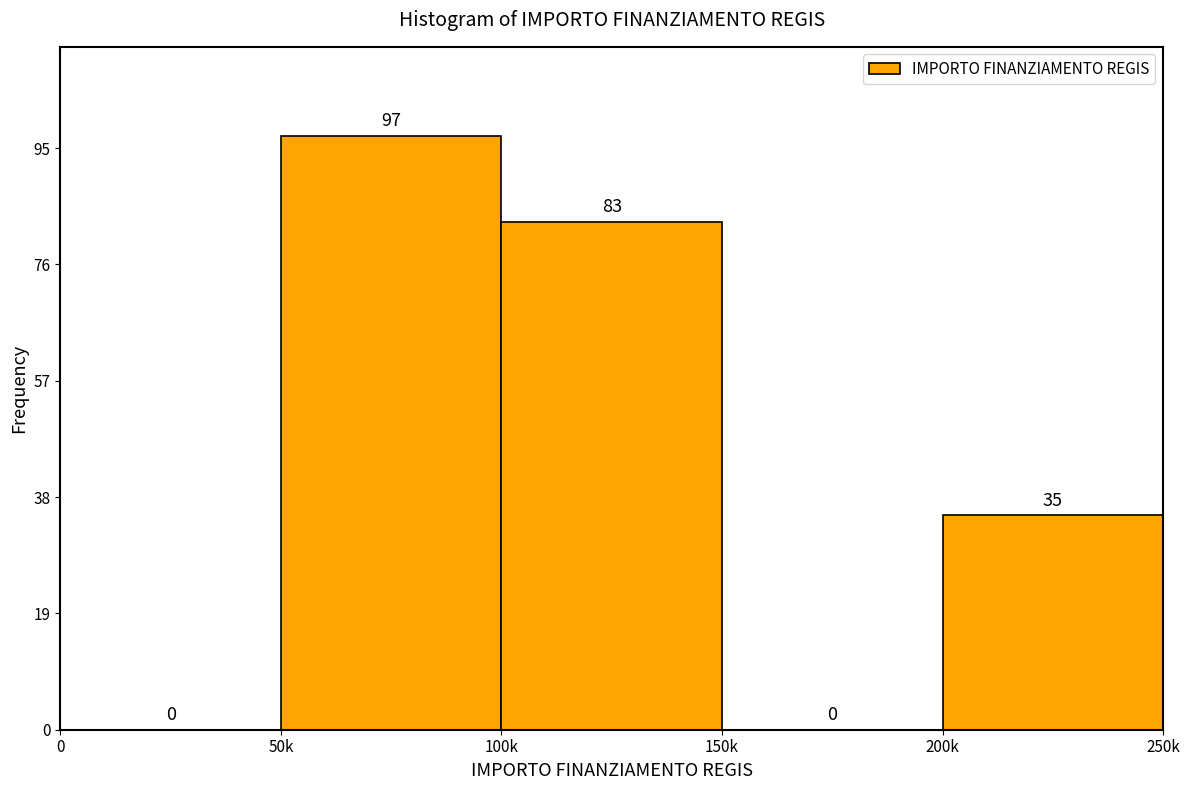

Reading left to right, extract all data points from this chart.

0=0	50k=97	100k=83	150k=0	200k=35